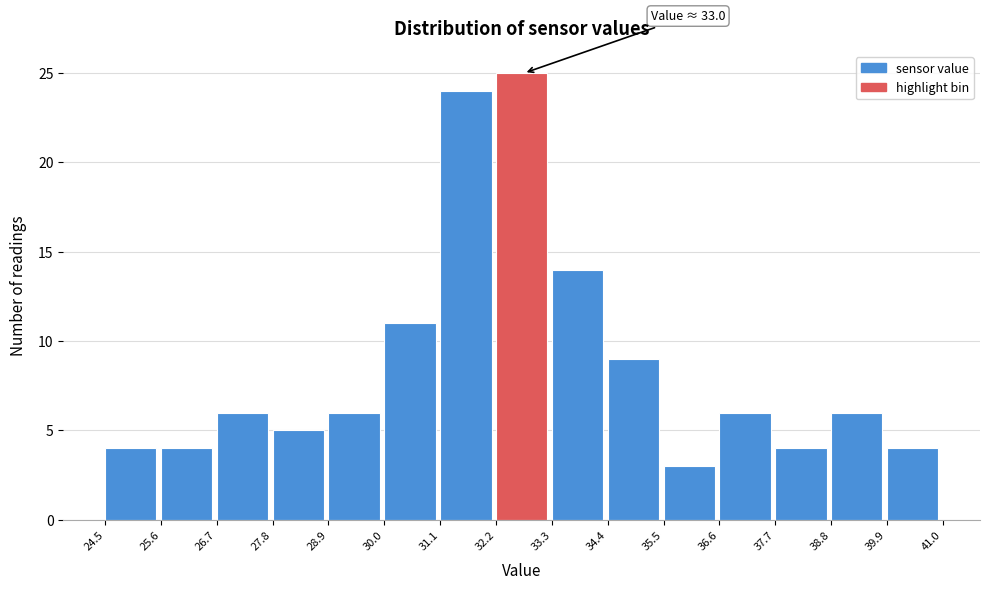

Over which range of the x-axis is the bar tallest?

32.2 to 33.3